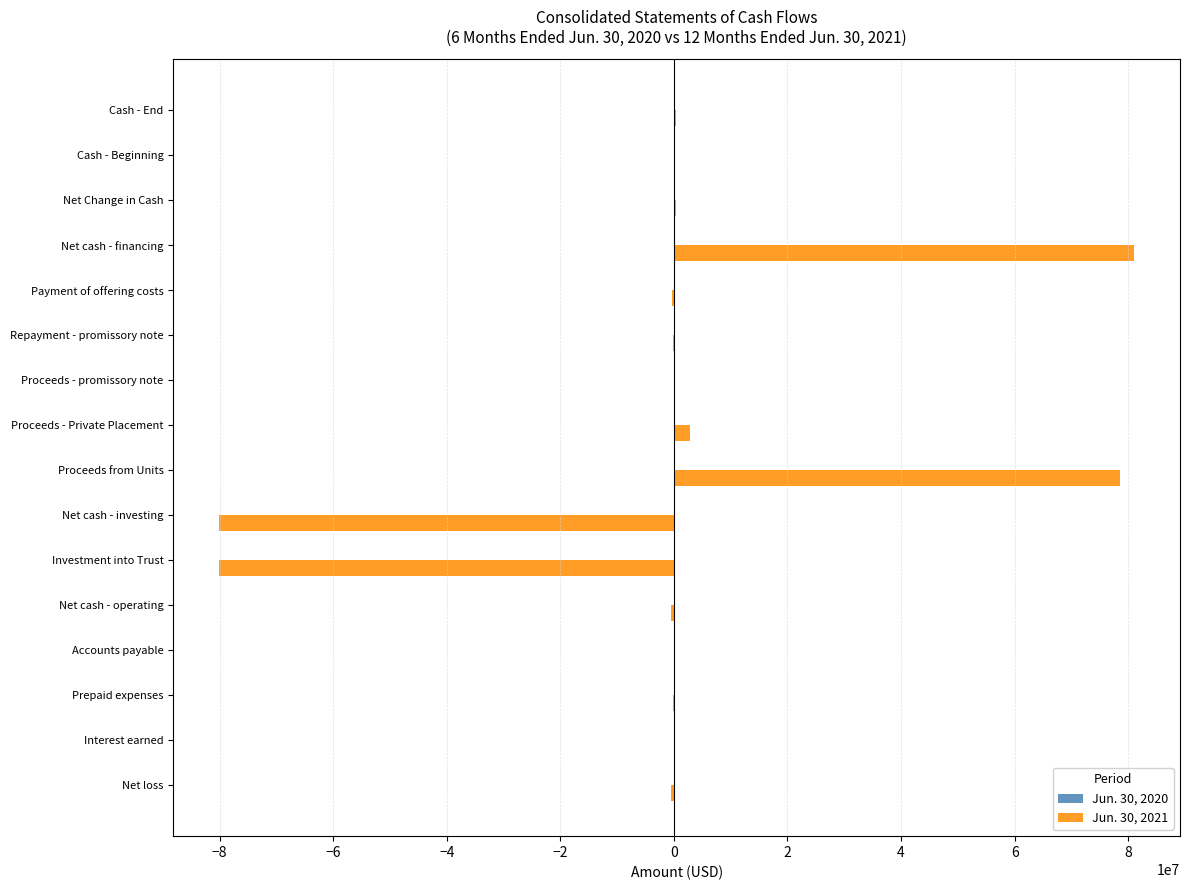

The Jun. 30, 2021 series shows 30630344 at Net cash - financing. True or false?

False